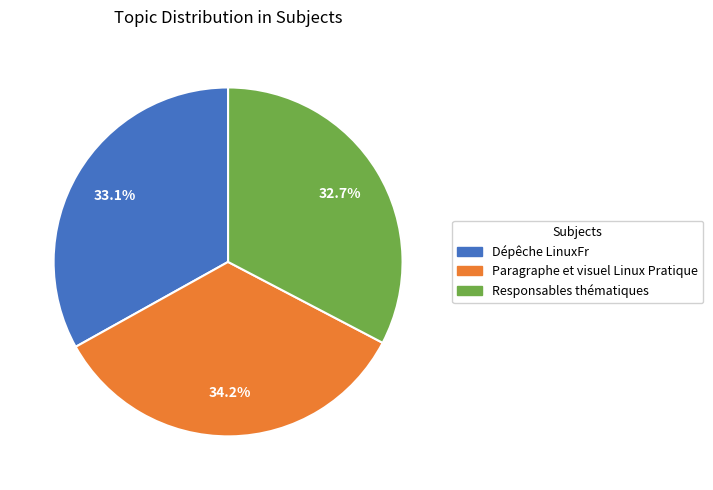

What portion of the pie excludes Responsables thématiques?

67.3%